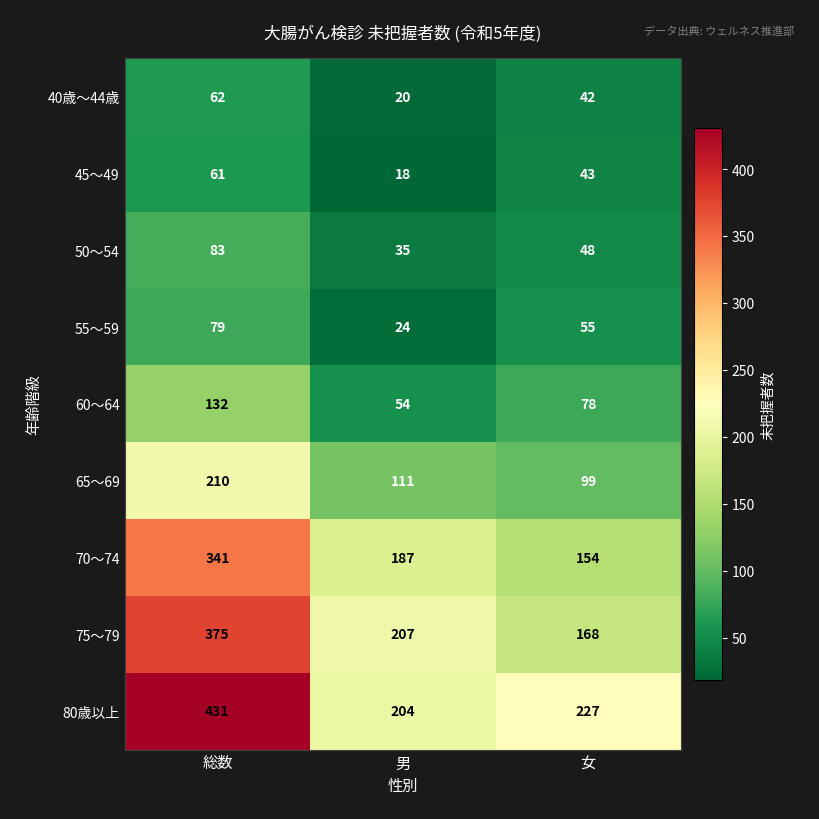

Reading right to left, transcribe all the data shown in this chart.

40歳～44歳: 42	20	62
45～49: 43	18	61
50～54: 48	35	83
55～59: 55	24	79
60～64: 78	54	132
65～69: 99	111	210
70～74: 154	187	341
75～79: 168	207	375
80歳以上: 227	204	431